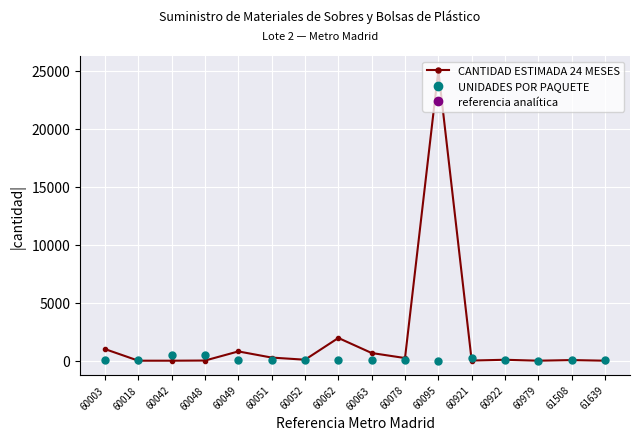

True or false: CANTIDAD ESTIMADA 24 MESES has more than 2 interior local peaks.

True